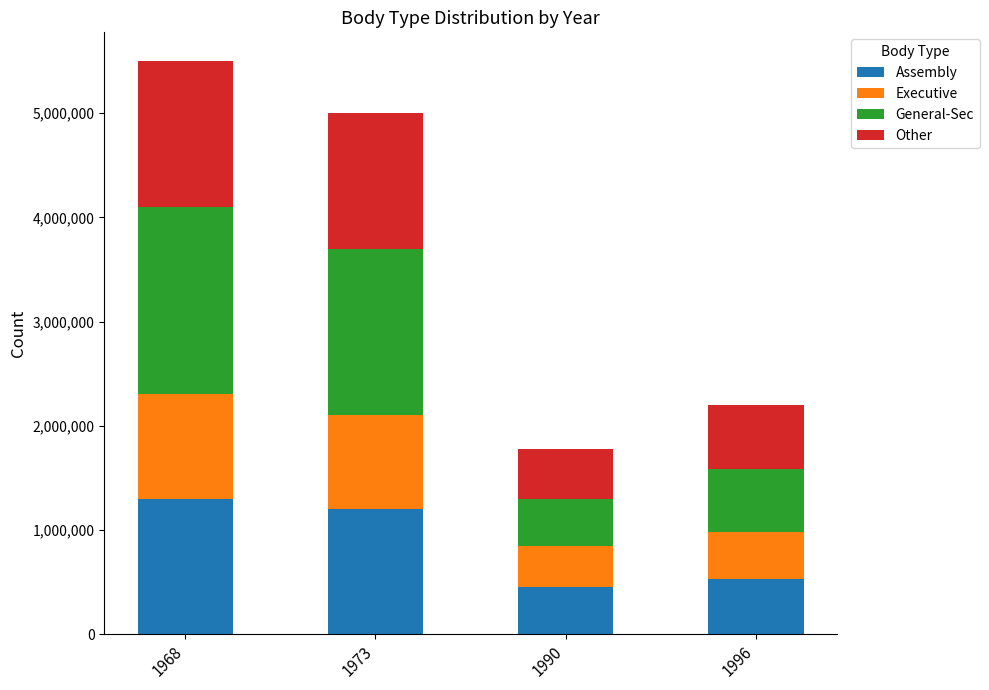

What is the average value of the Assembly series?

870000